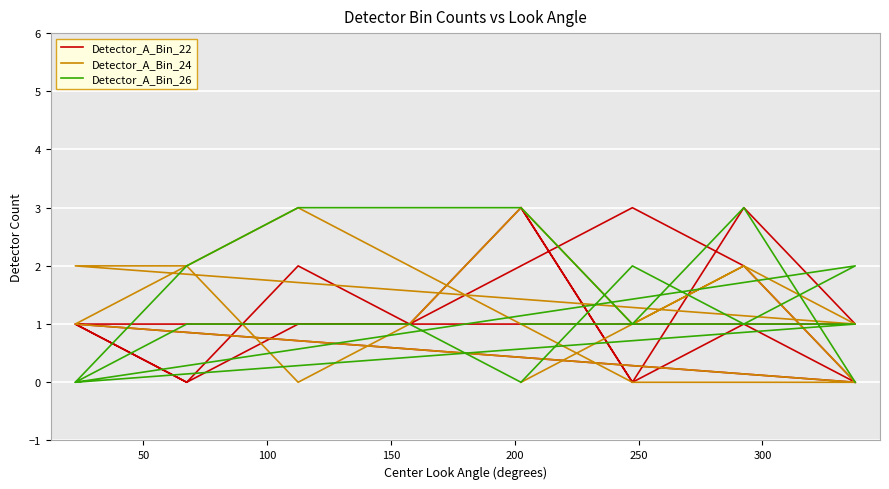

How many intersections are there between Detector_A_Bin_26 and Detector_A_Bin_24?

7